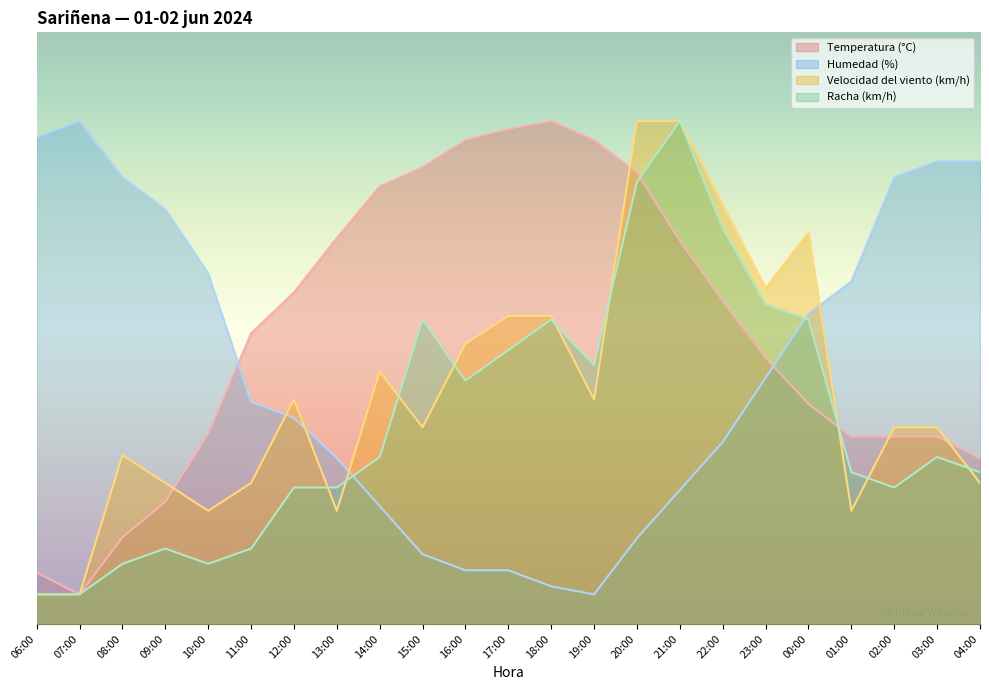

What are all the series names shown in the legend?

Temperatura (°C), Humedad (%), Velocidad del viento (km/h), Racha (km/h)